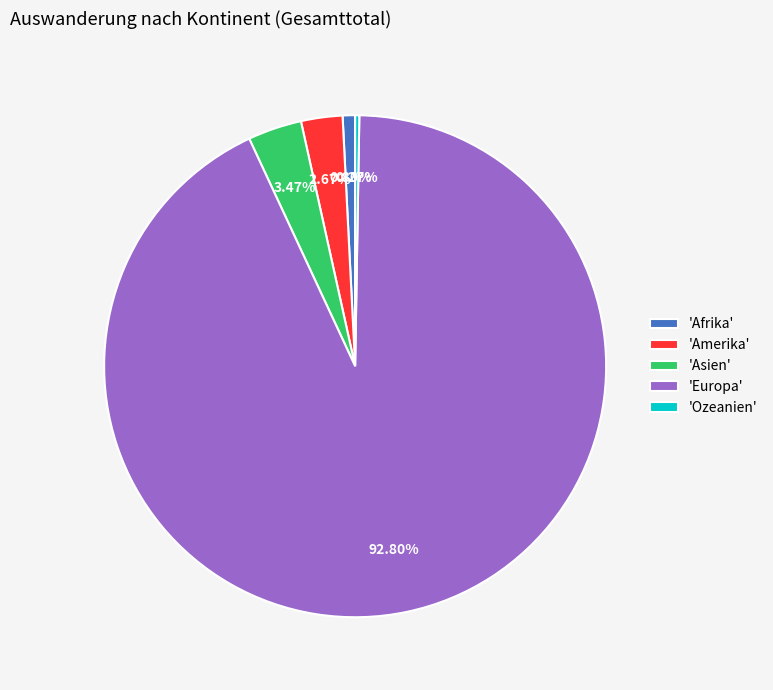

Combined, do 'Europa' and 'Afrika' account for over 50%?

Yes